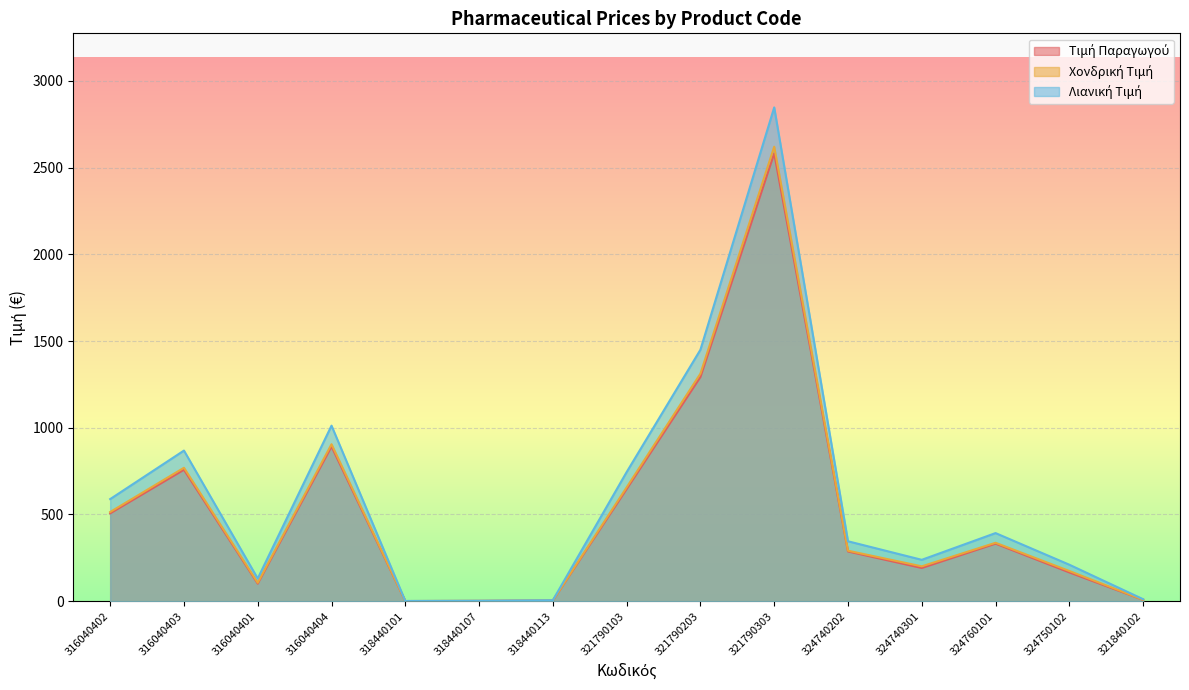

How many series are shown in this chart?

3